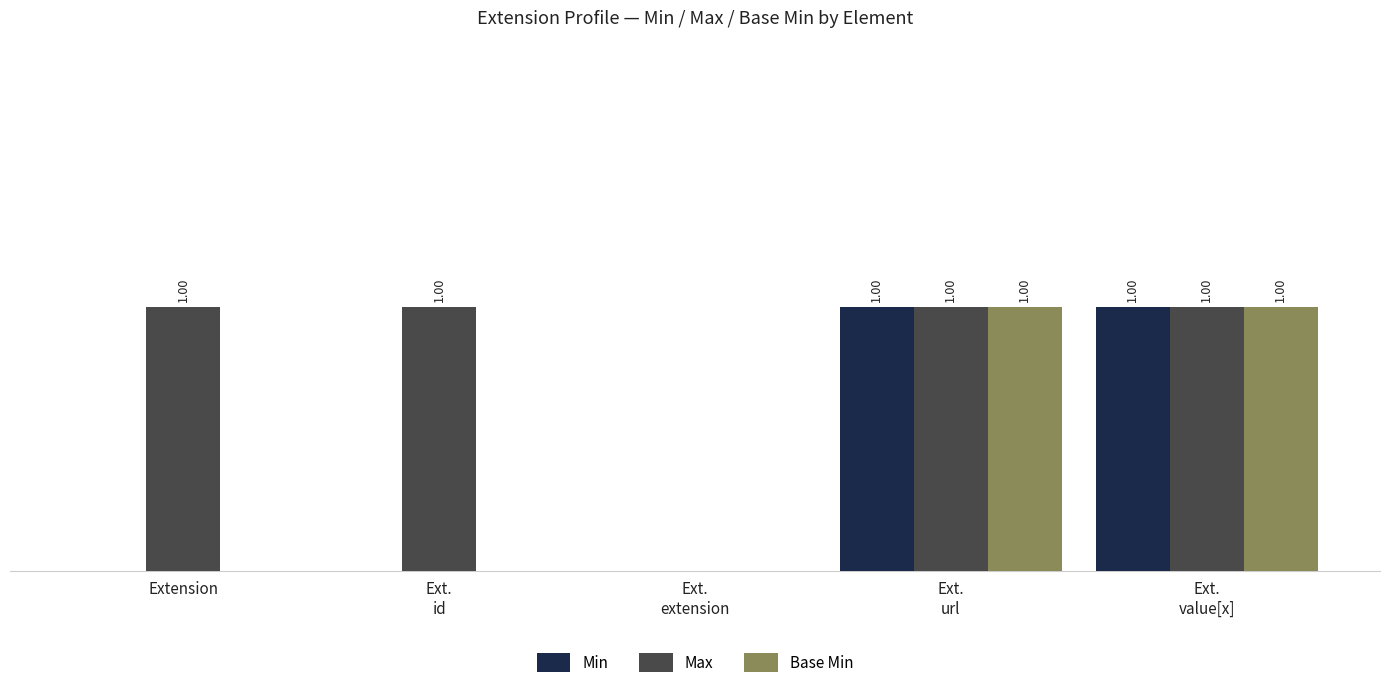

What are all the series names shown in the legend?

Min, Max, Base Min